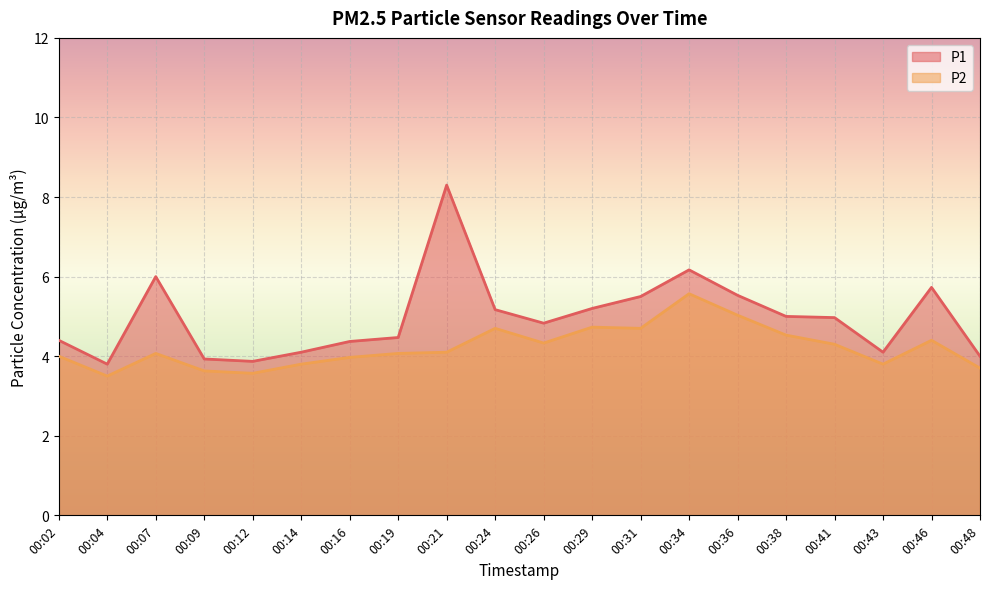

Does the chart display data point markers on the line(s)?

No